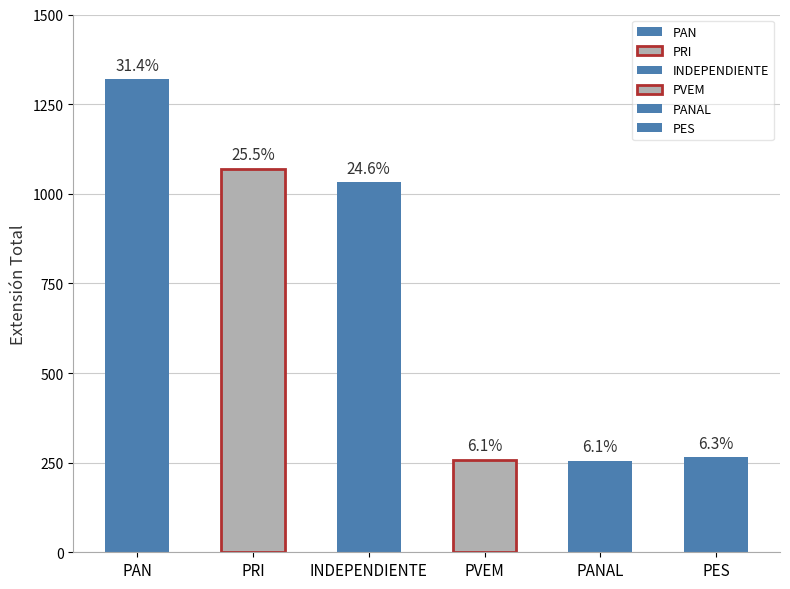

Reading right to left, list all the values displayed in this chart.

266	255	258	1033	1070	1319